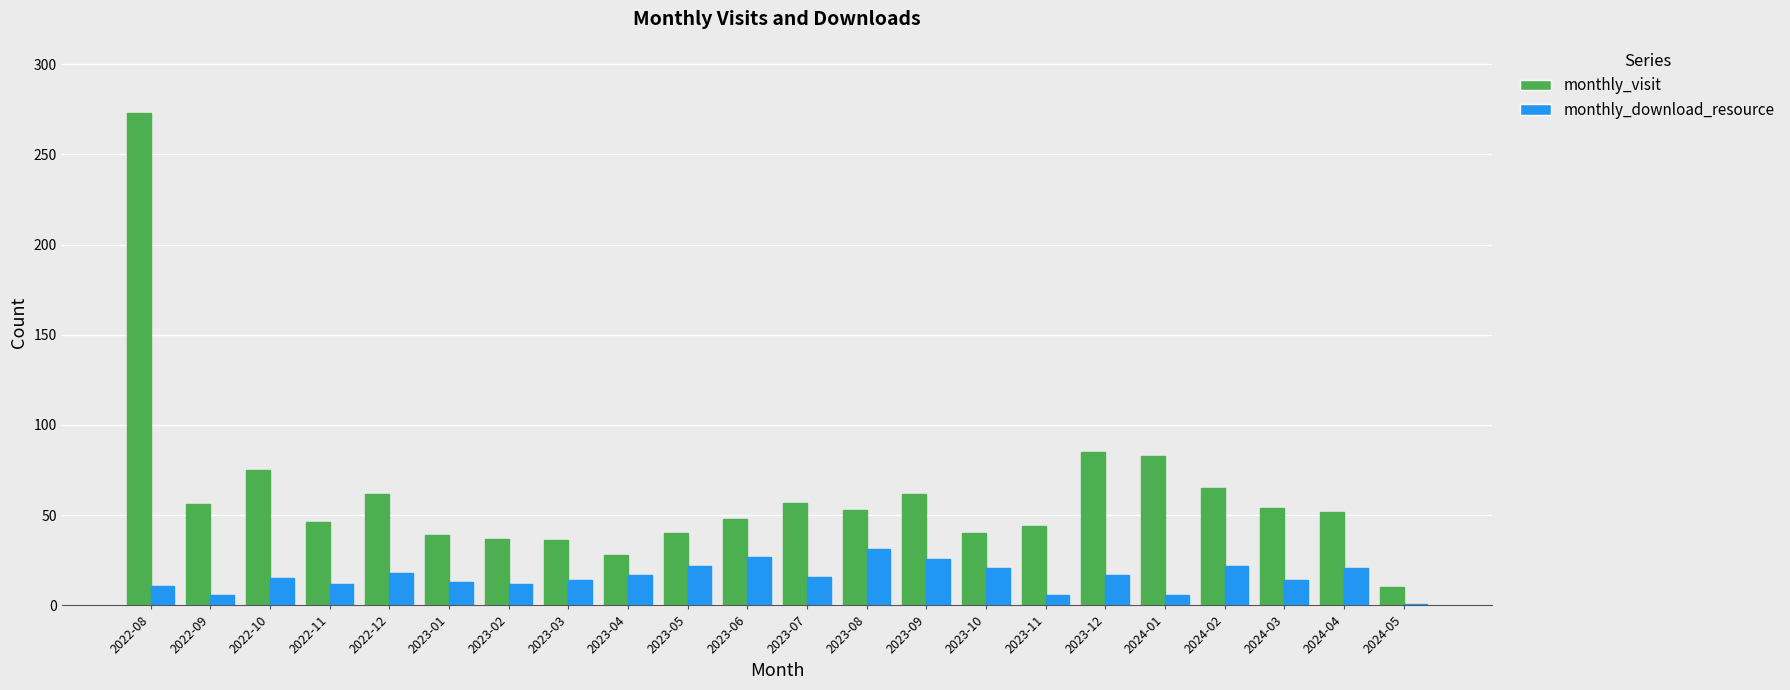

What is the approximate value of monthly_visit at 2022-11?

46